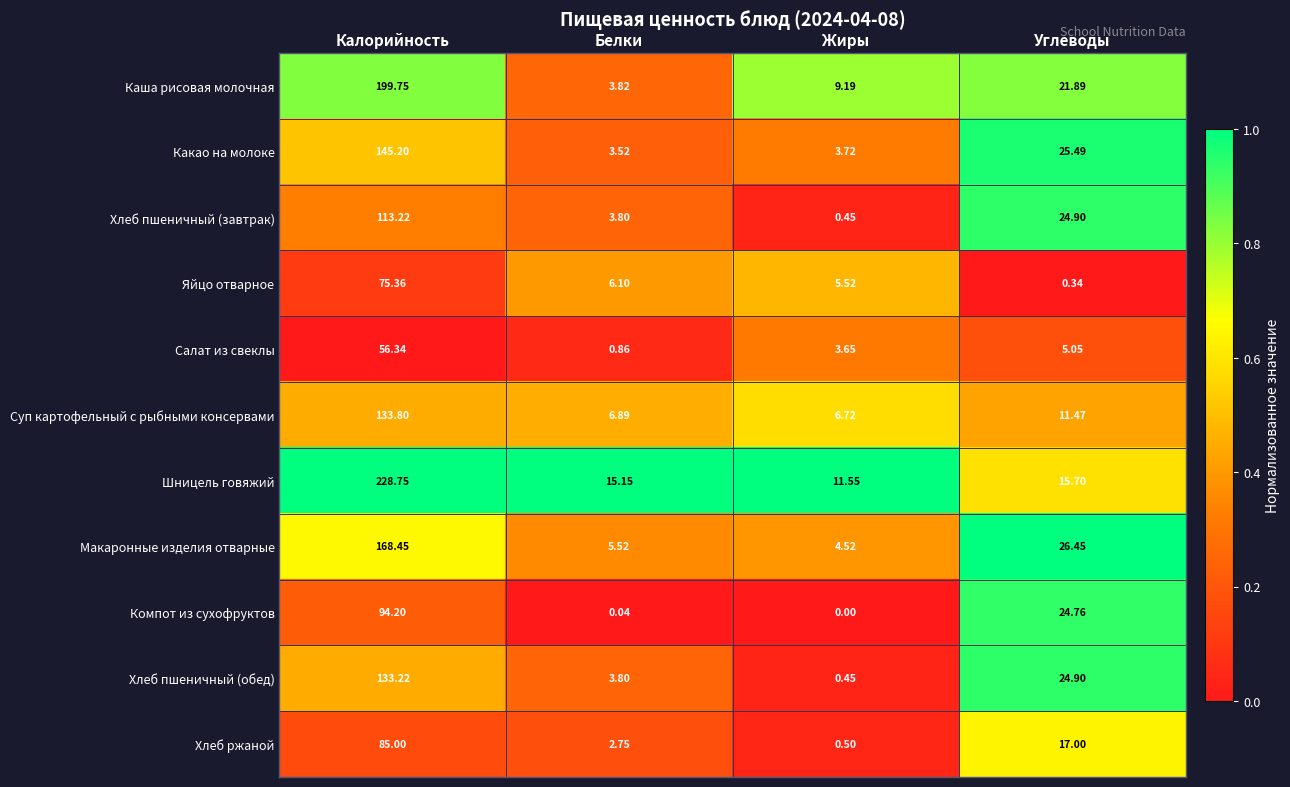

At which label does Хлеб пшеничный (завтрак) first exceed 24?

Калорийность